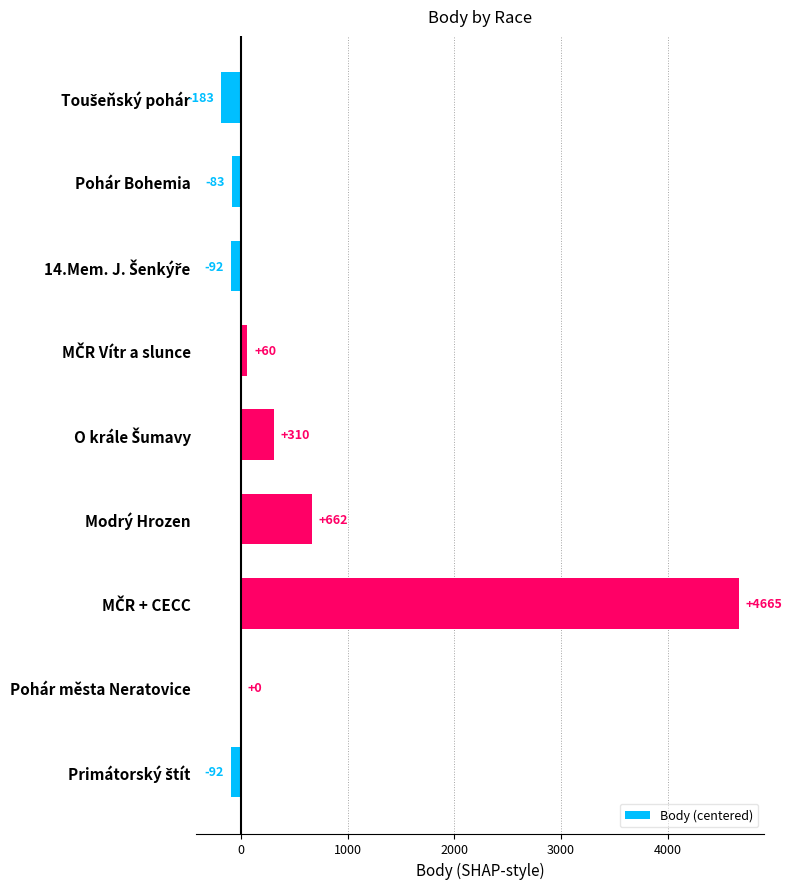

Are the bars horizontal?

Yes